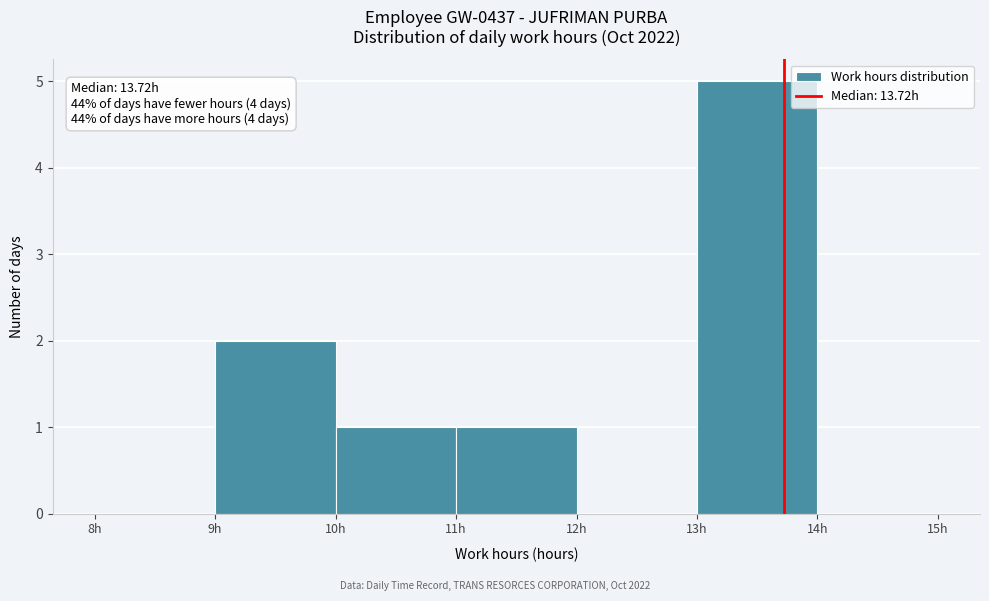

Which range on the x-axis has the tallest bar?

13 to 14